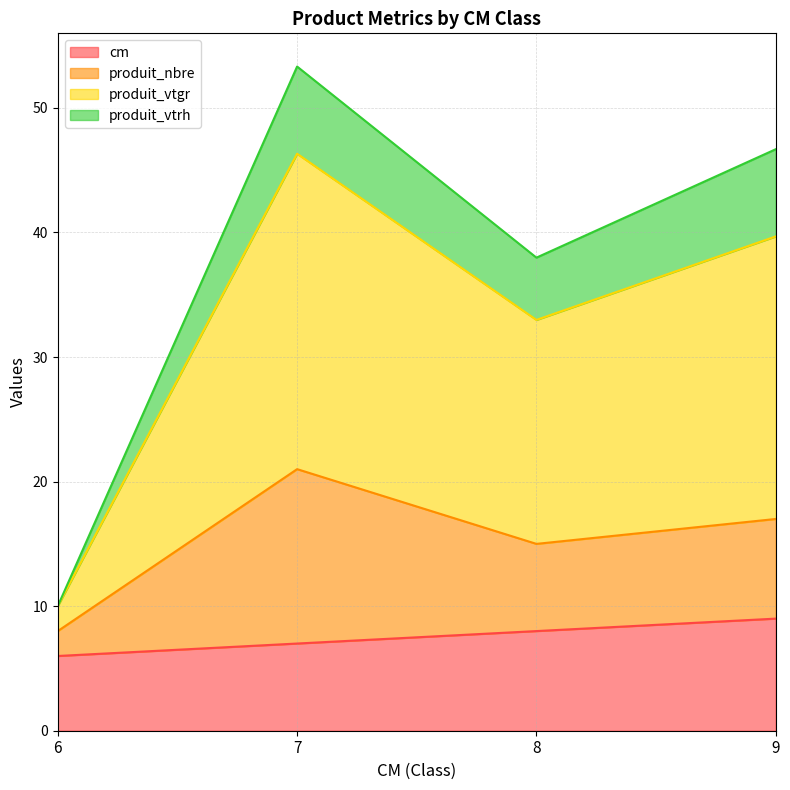

What is the total value across all series at 9?

46.7